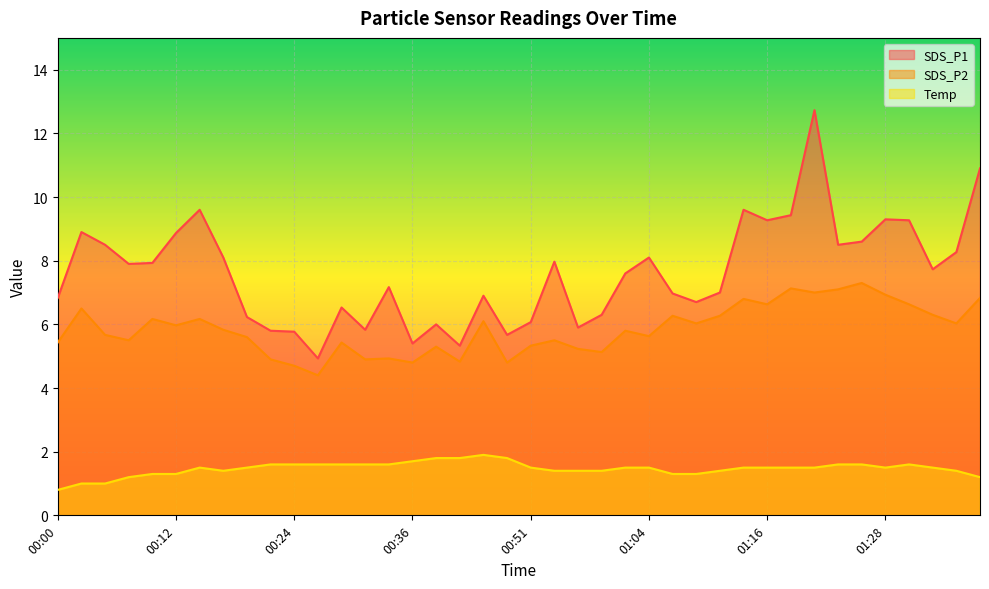

True or false: Temp has a value of 1.5 at 01:21.

True